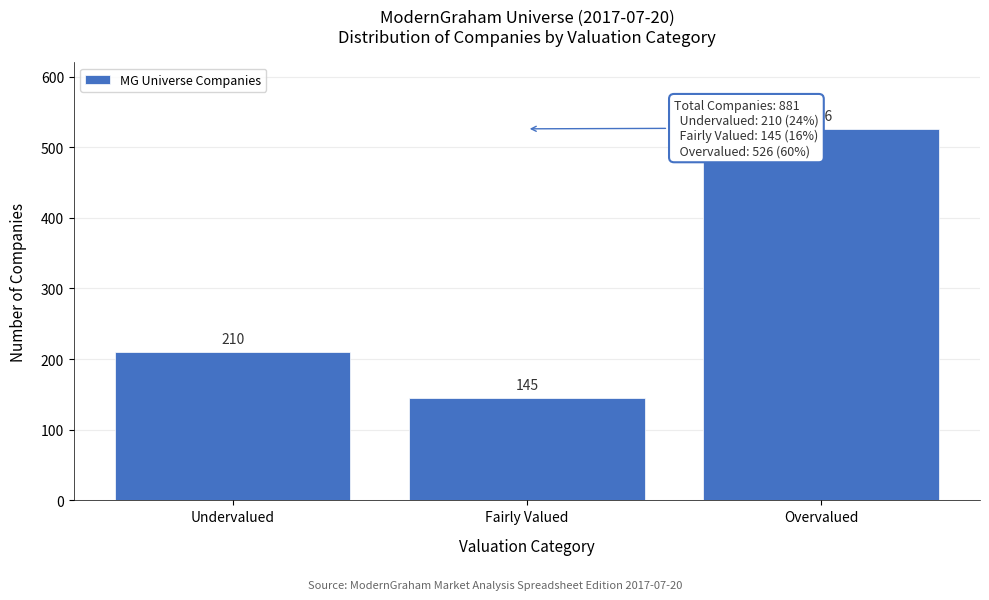

Reading right to left, list all the values displayed in this chart.

526	145	210